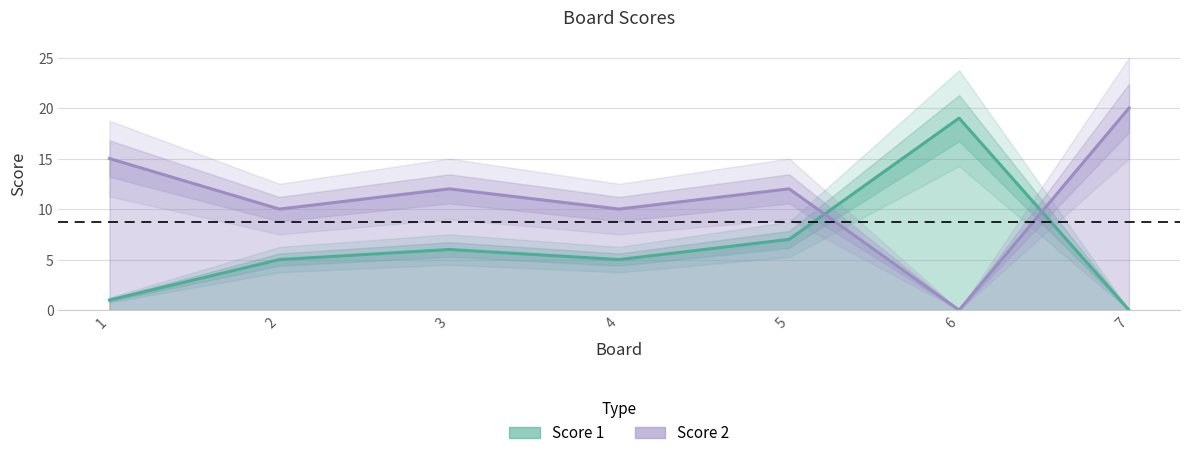

Is the value of Score 2 at 4 greater than the value of Score 1 at 1?

Yes